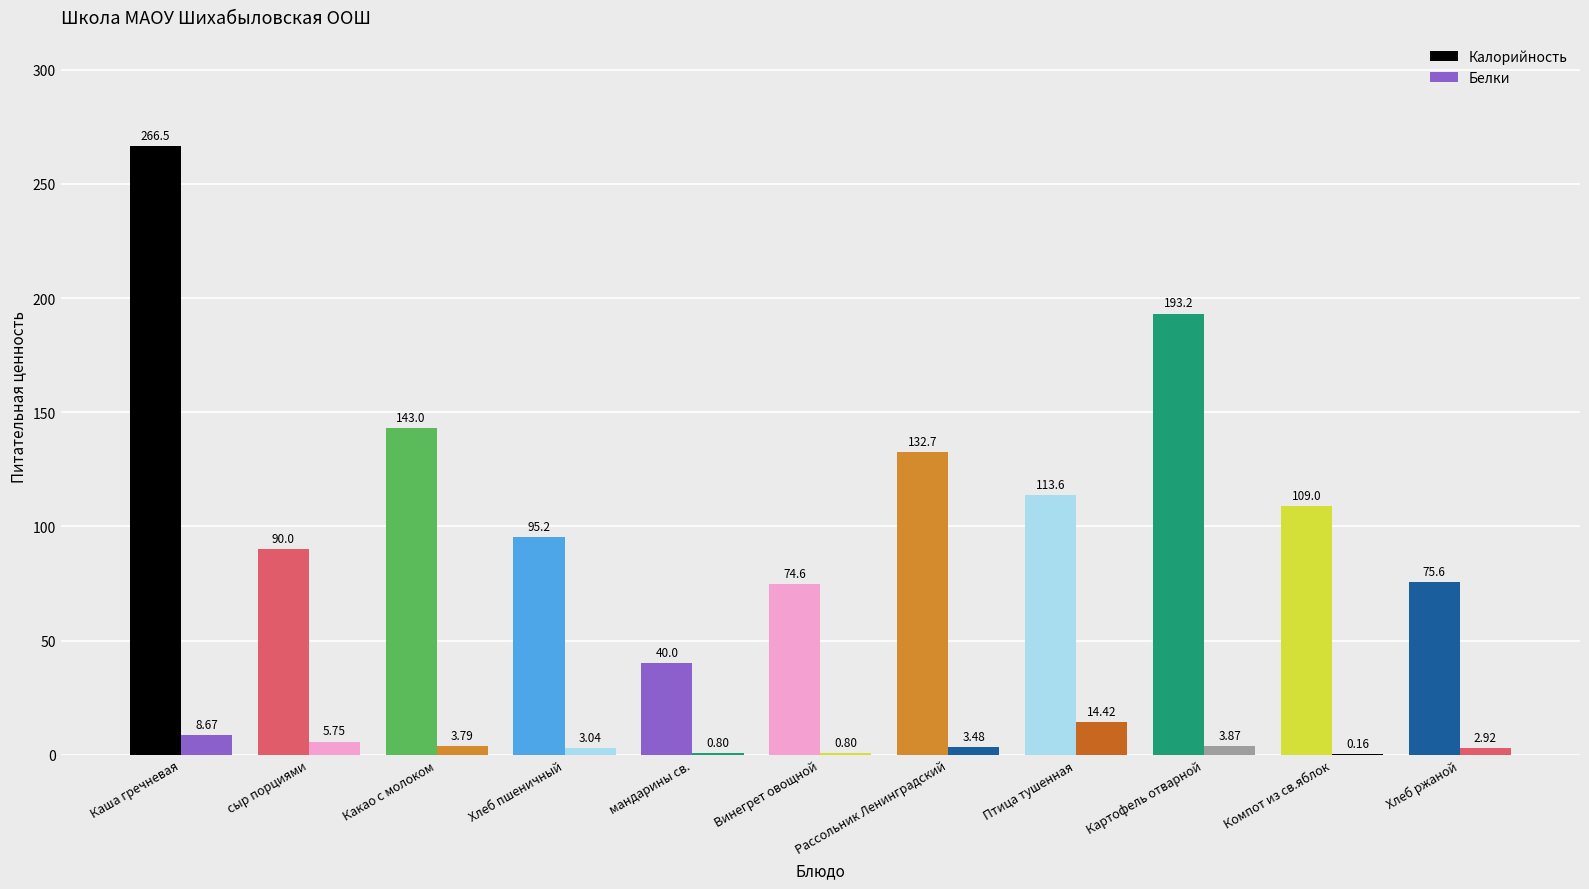

What position from the left is Какао с молоком?

3